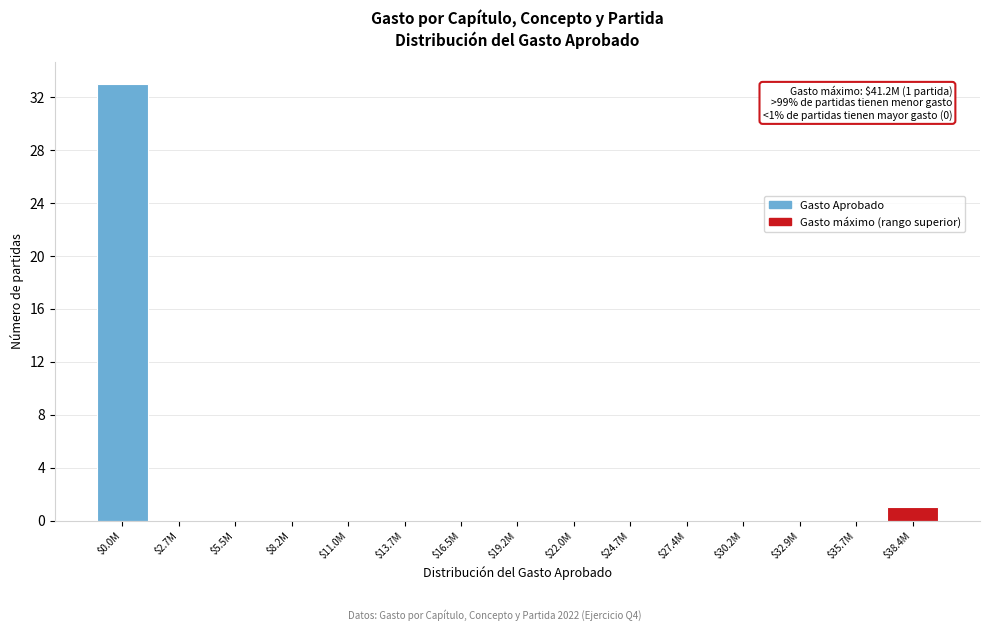

What is the sum of all values?

34